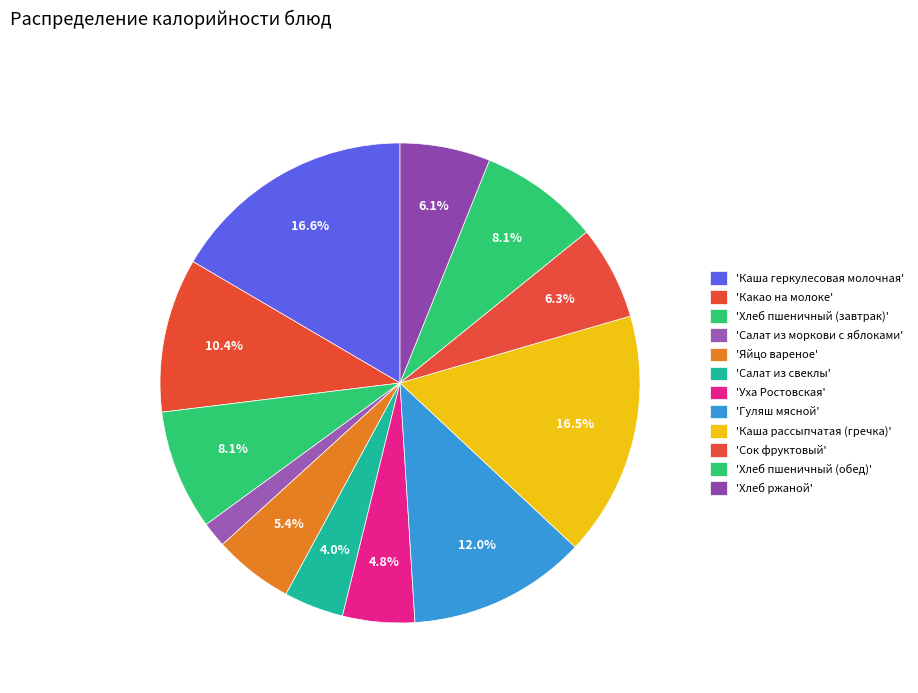

Which slice is the smallest?

Салат из моркови с яблоками